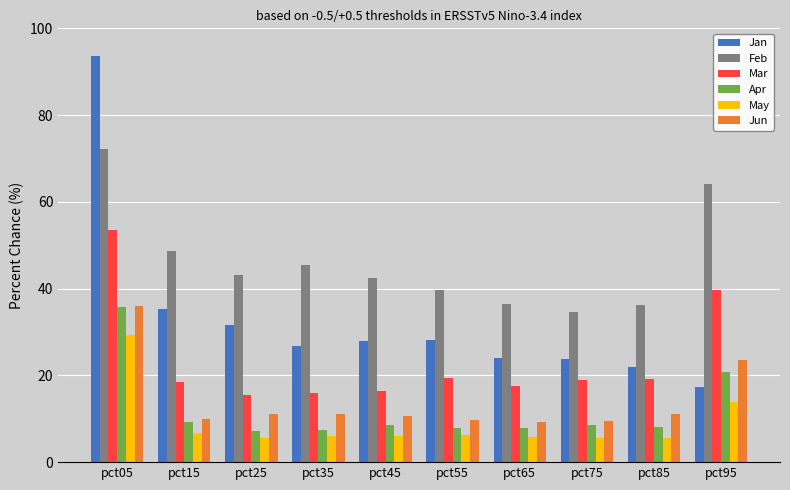

What is the sum of the Jun values at pct85 and pct45?

21.6